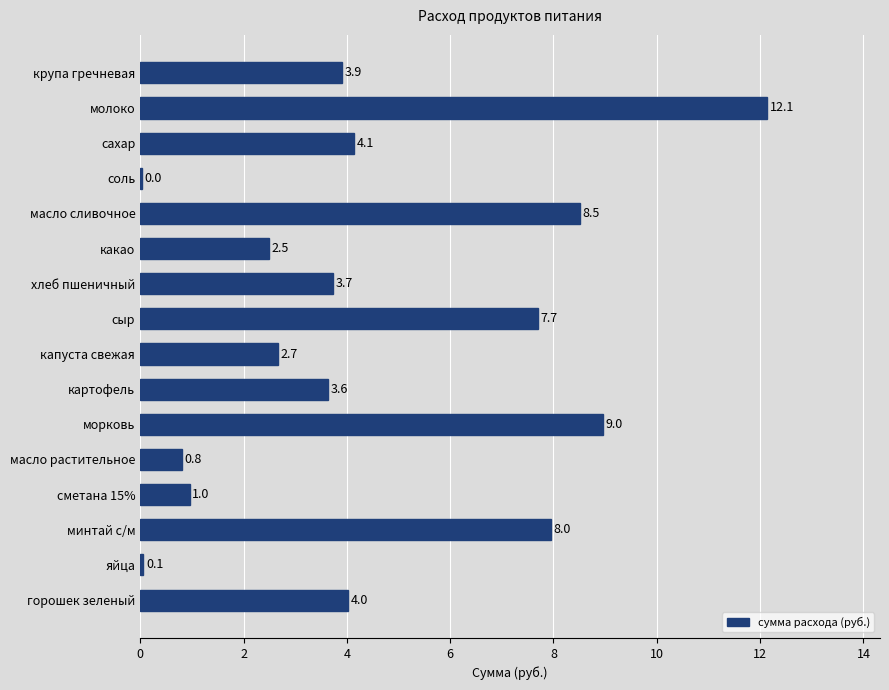

At which label is the value closest to 6?

сыр